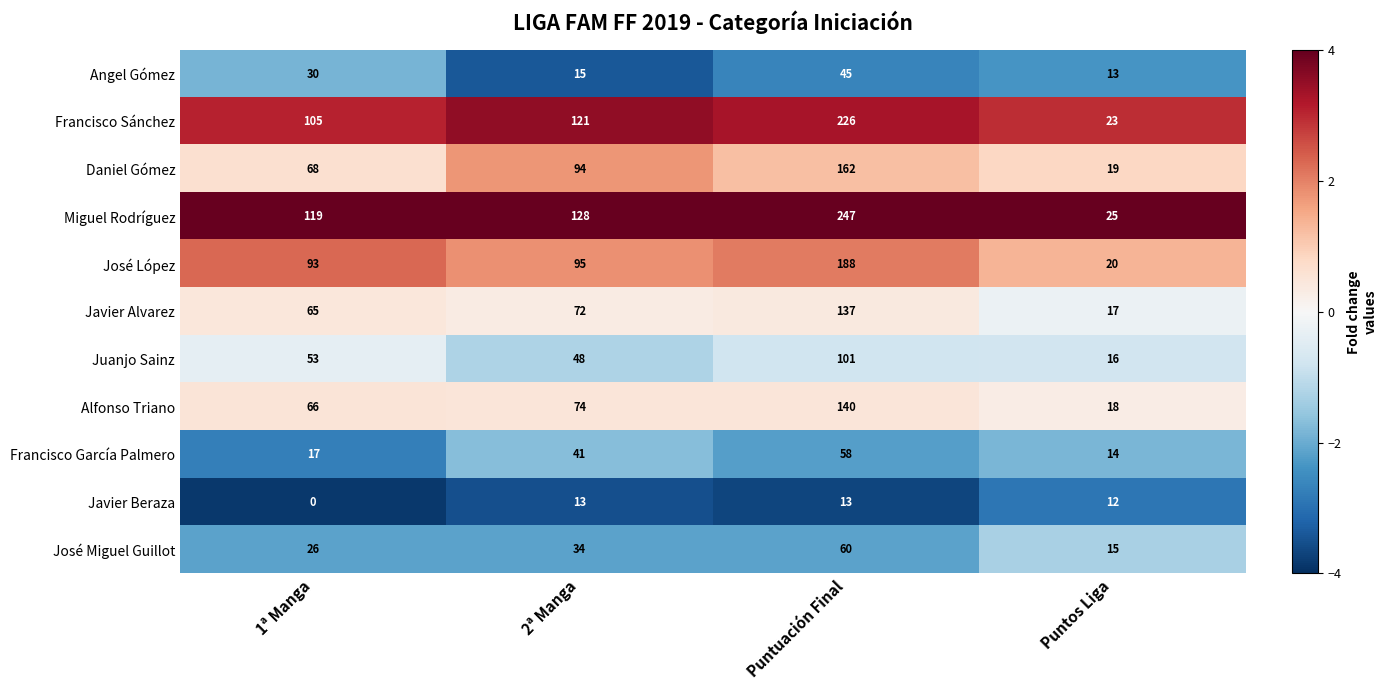

What is the highest value of the Francisco Sánchez series?

226